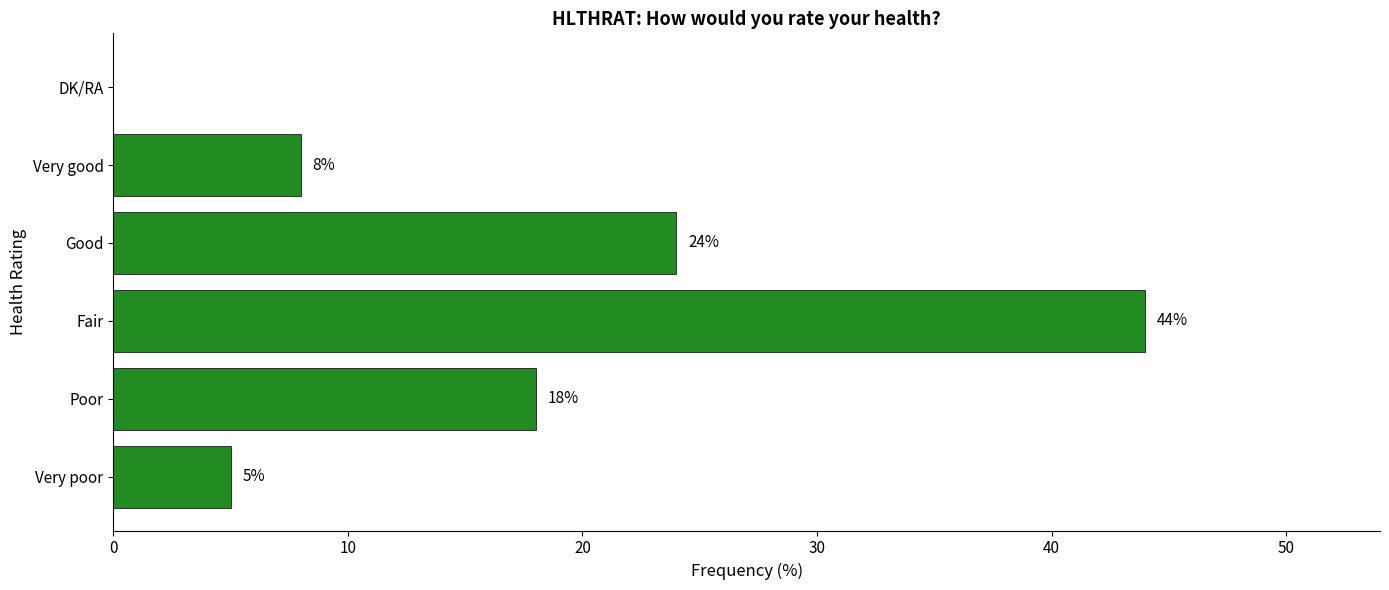

What is the sum of all values?

99